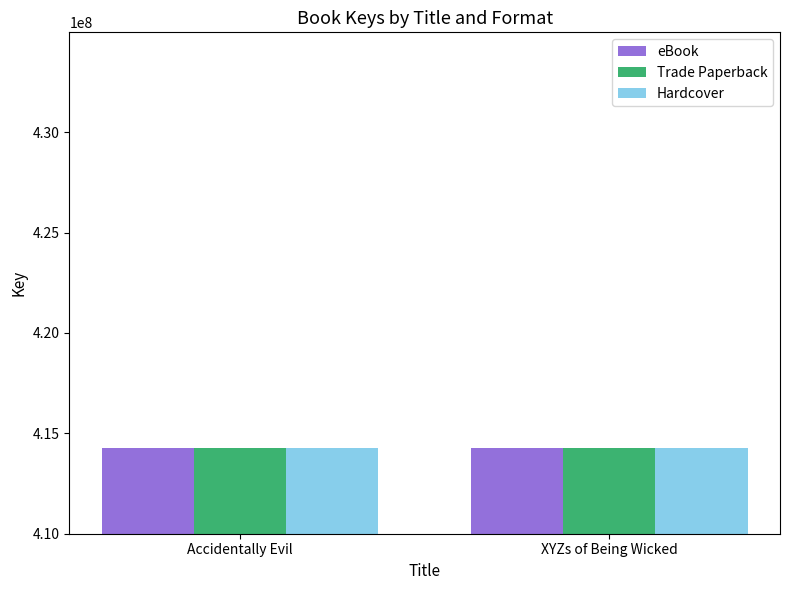

What is the average value of the Trade Paperback series?

414252784